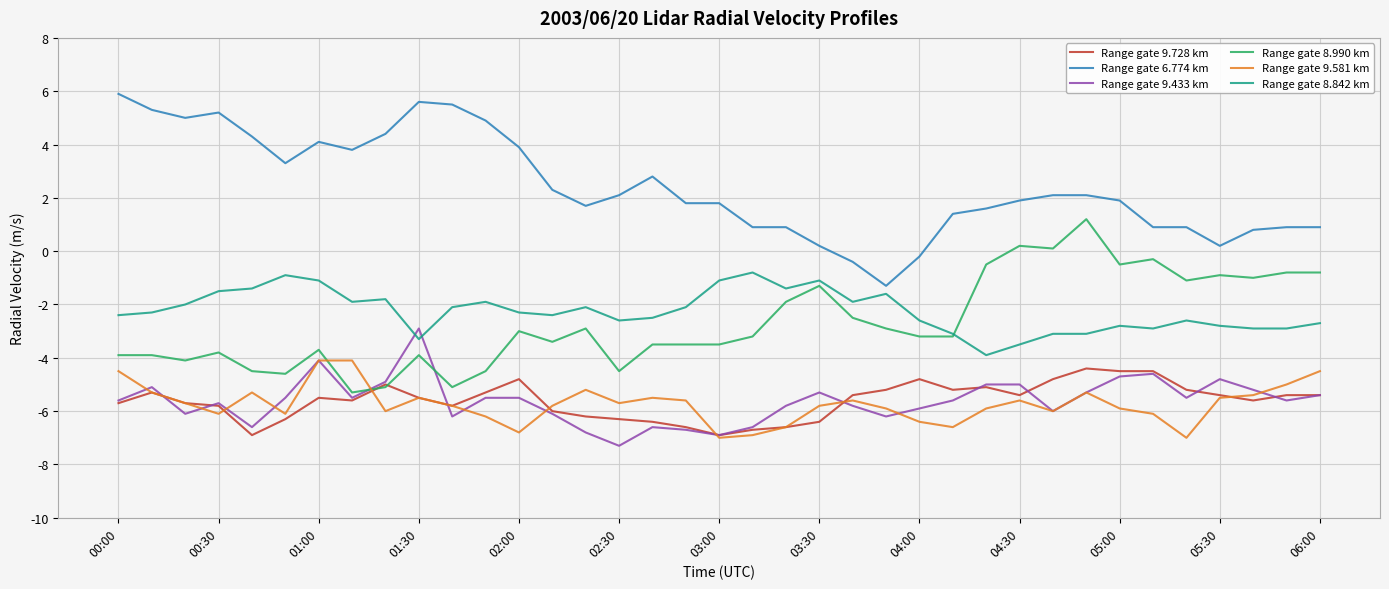

After their last crossing, which series has the higher values: Range gate 9.433 km or Range gate 8.990 km?

Range gate 8.990 km